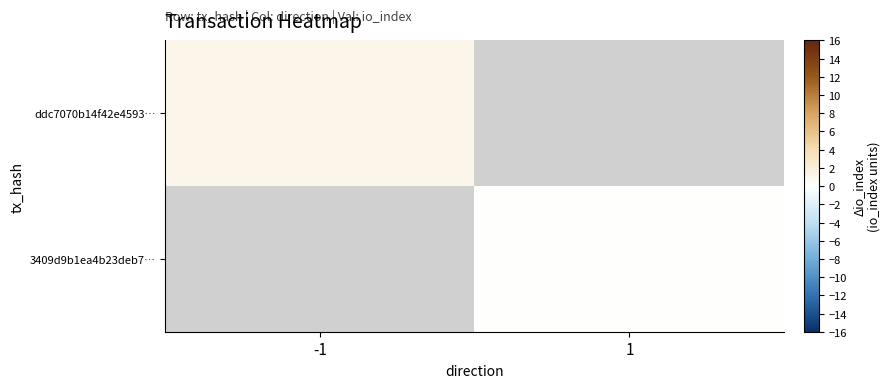

At -1, list the series in order from smallest to largest.

ddc7070b14f42e4593…, 3409d9b1ea4b23deb7…